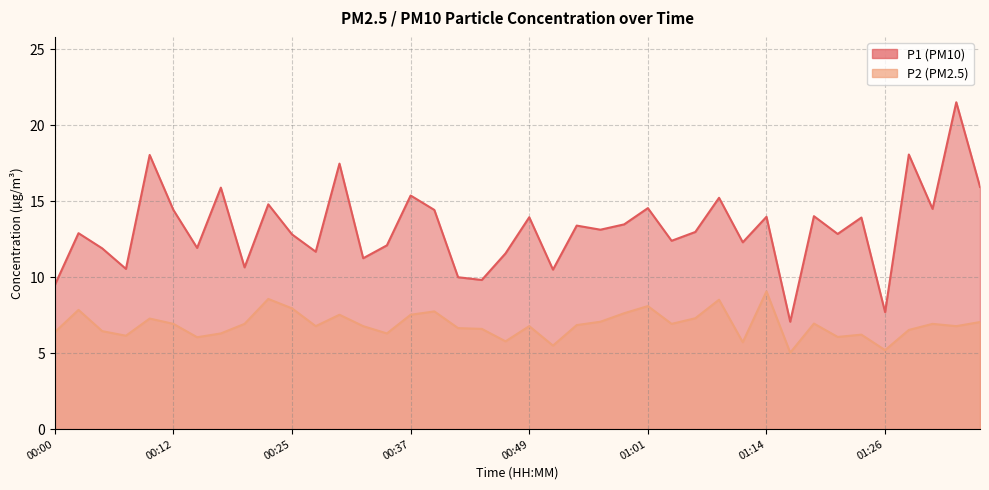

What is the difference between the maximum and second lowest values in the P1 series?

13.8